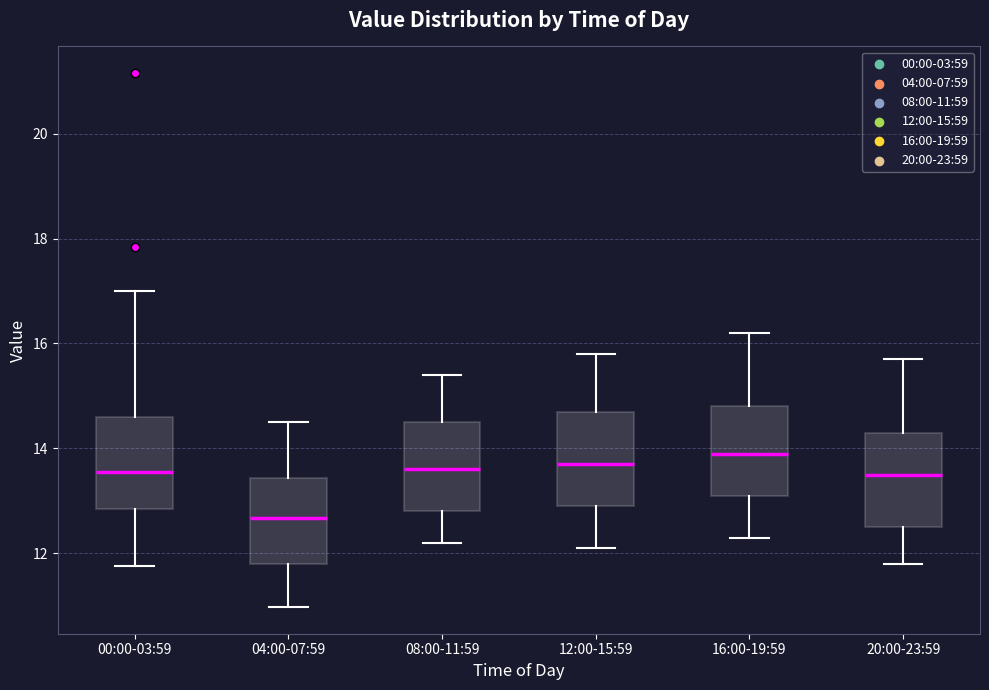

Reading left to right, transcribe this box plot: for each box, give where its median line is, the range the box spans, and where its two whiskers end, as read against the y-axis. The values are not printed on the chart, so give them approximately, as read against the axis.

00:00-03:59: median 13.6, box 12.8 to 14.6, whiskers 11.8 to 17.0
04:00-07:59: median 12.6, box 11.8 to 13.4, whiskers 11.0 to 14.6
08:00-11:59: median 13.6, box 12.8 to 14.6, whiskers 12.2 to 15.4
12:00-15:59: median 13.8, box 13.0 to 14.8, whiskers 12.2 to 15.8
16:00-19:59: median 14.0, box 13.2 to 14.8, whiskers 12.4 to 16.2
20:00-23:59: median 13.6, box 12.6 to 14.4, whiskers 11.8 to 15.8